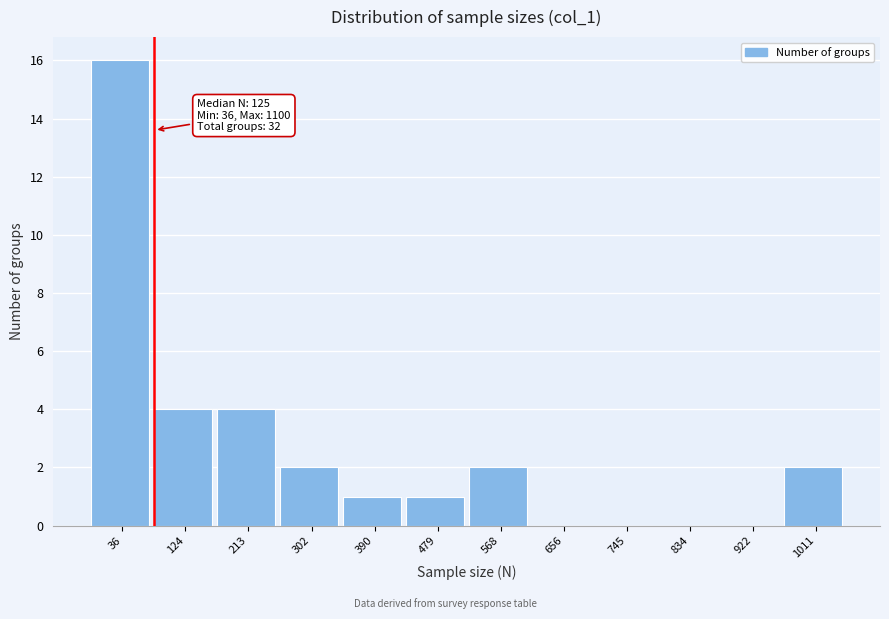

Reading right to left, extract all data points from this chart.

1011=2	922=0	834=0	745=0	656=0	568=2	479=1	390=1	302=2	213=4	124=4	36=16